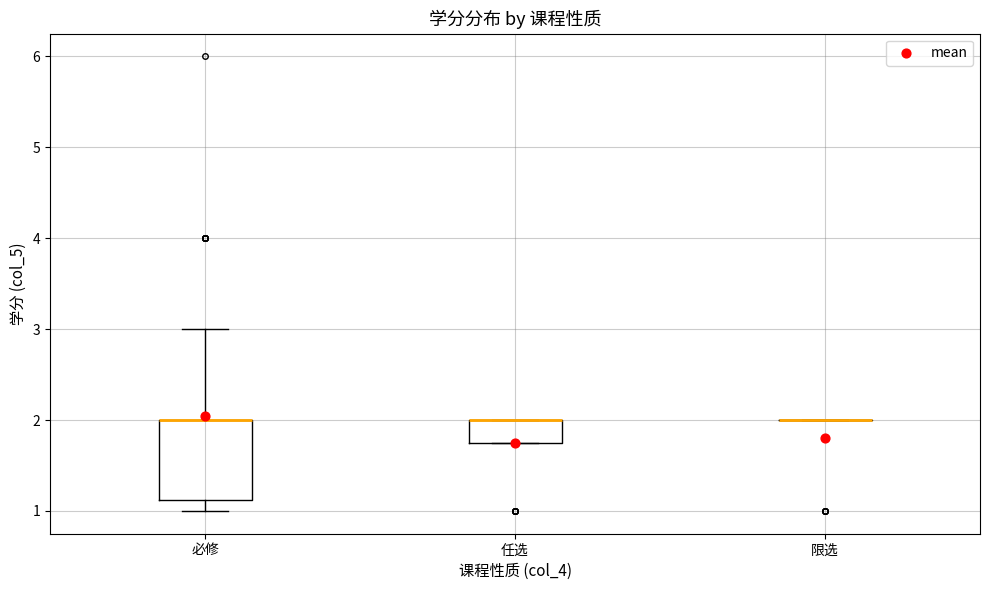

Which box is the tallest, from its lower edge to its upper edge?

必修